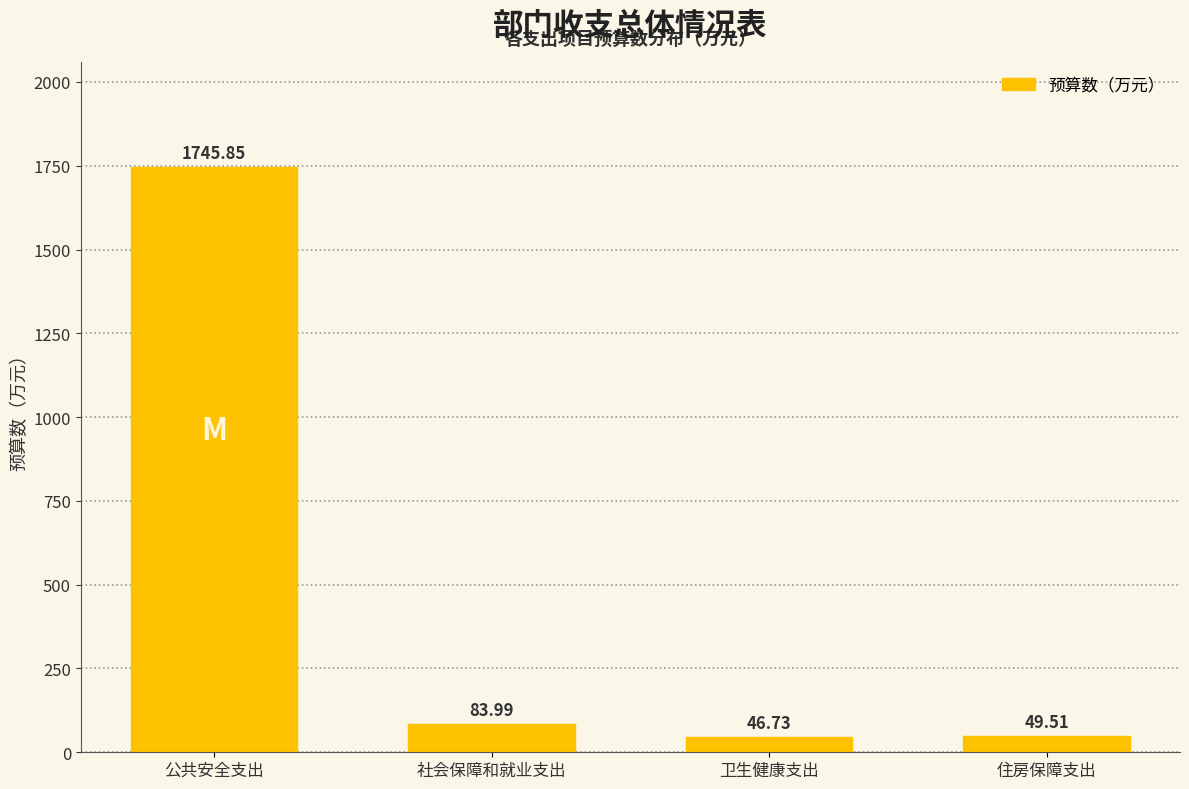

Where is the data nearest to the value 896?

社会保障和就业支出